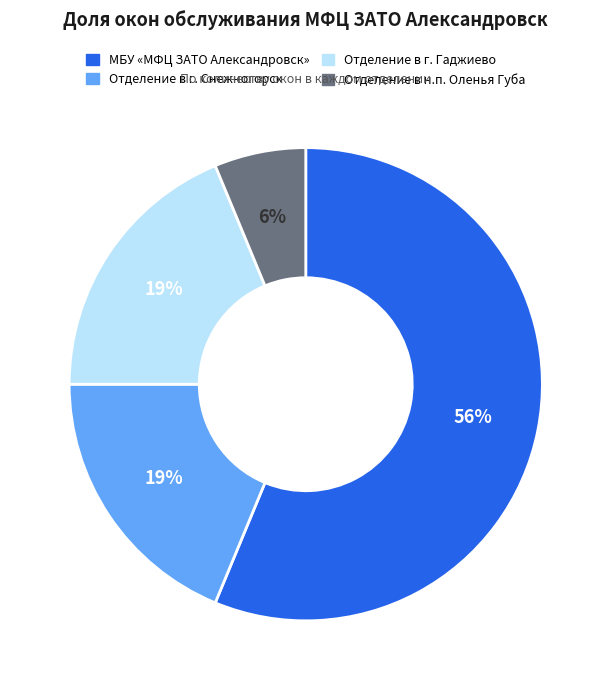

Is it true that МБУ «МФЦ ЗАТО Александровск» is 56% of the pie?

True